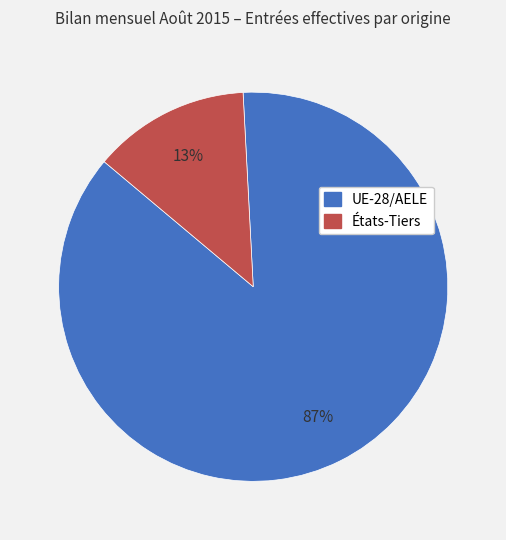

What is the smallest slice in the pie chart?

États-Tiers